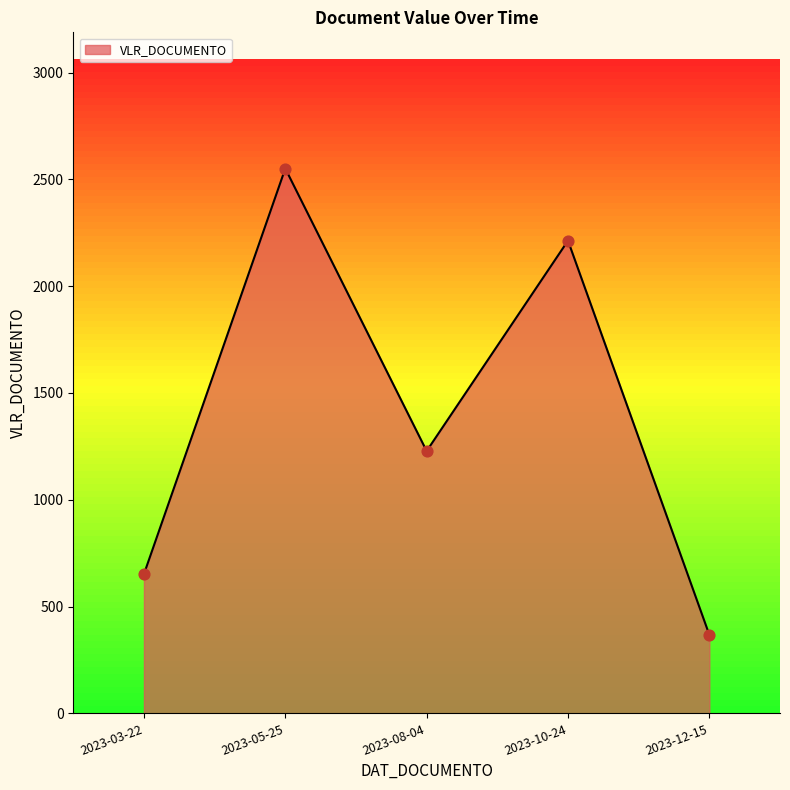

Approximately how many times larger is the value at 2023-03-22 compared to 2023-12-15?

1.8